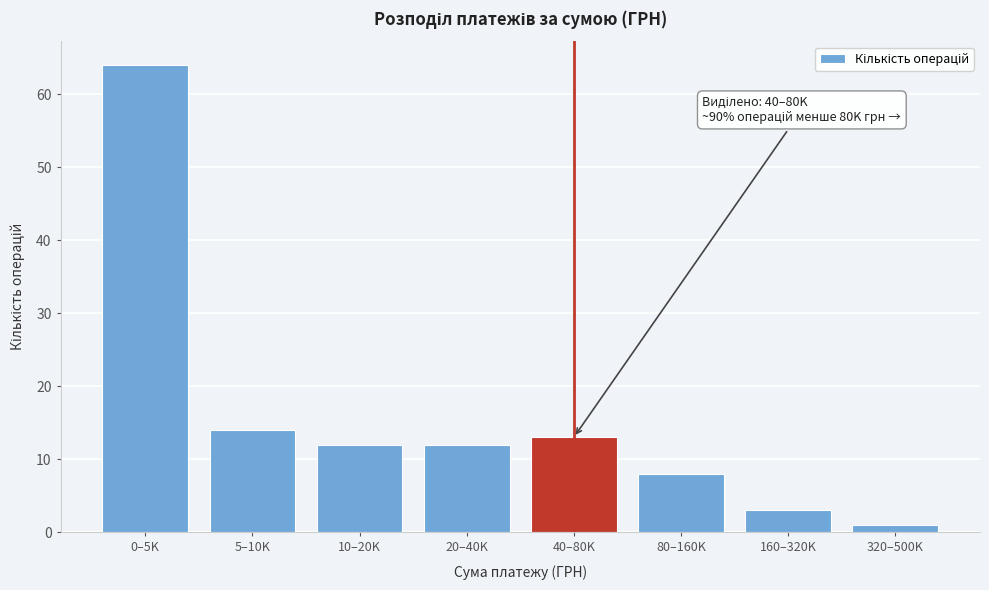

Reading right to left, list all the values displayed in this chart.

320–500K=1	160–320K=3	80–160K=8	40–80K=13	20–40K=12	10–20K=12	5–10K=14	0–5K=64